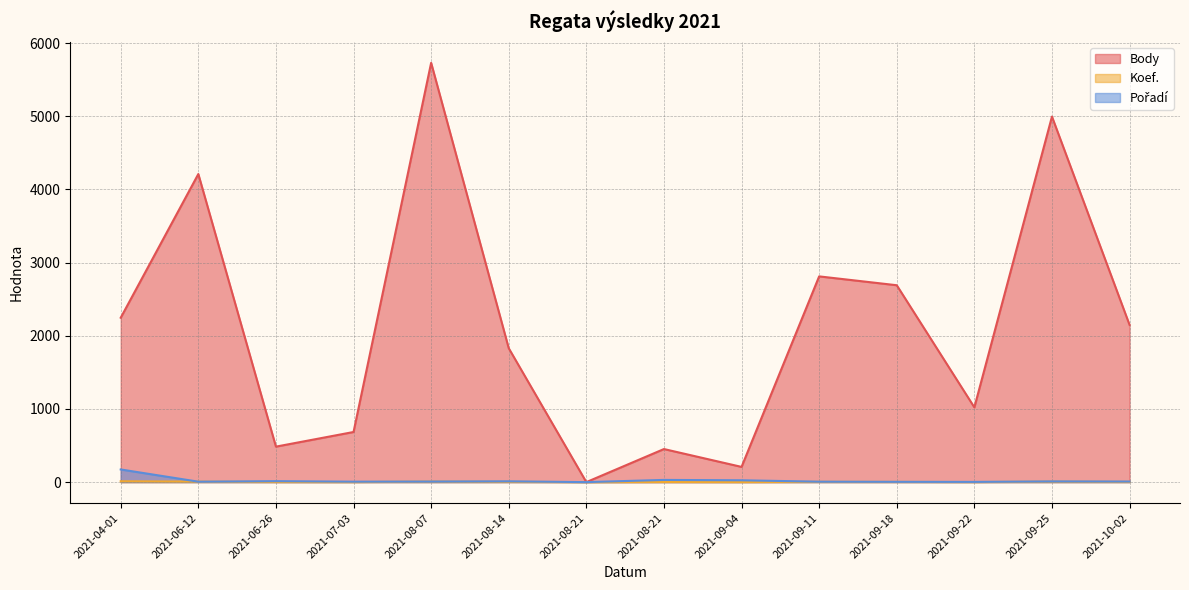

At which label does Koef. reach its minimum?

2021-08-21